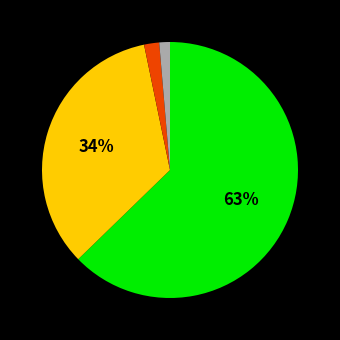

Is there a majority slice in this chart?

Yes